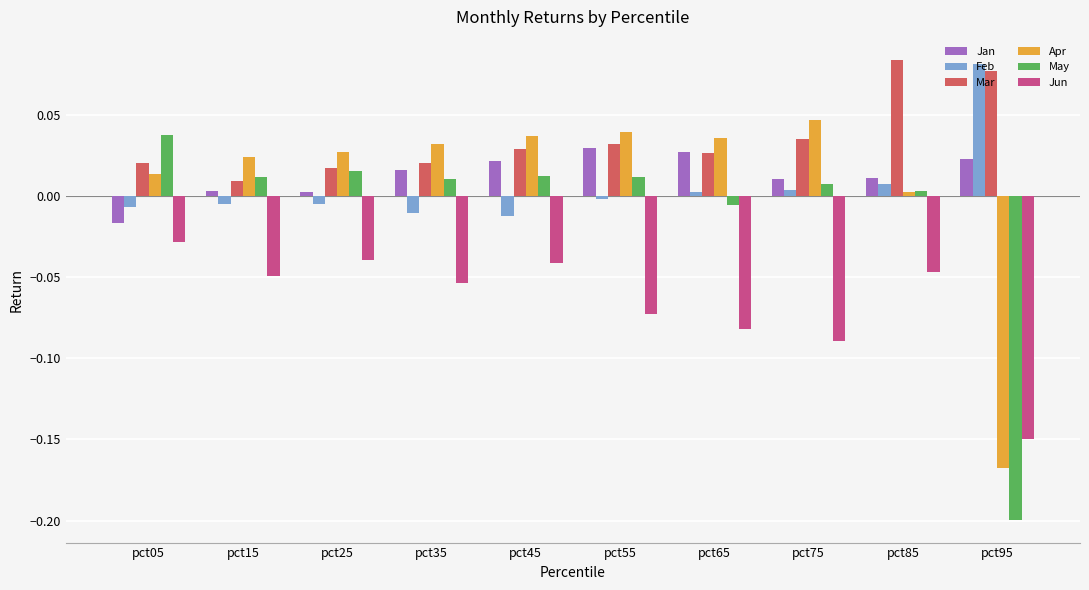

Is the value of Jun at pct25 greater than the value of May at pct85?

No